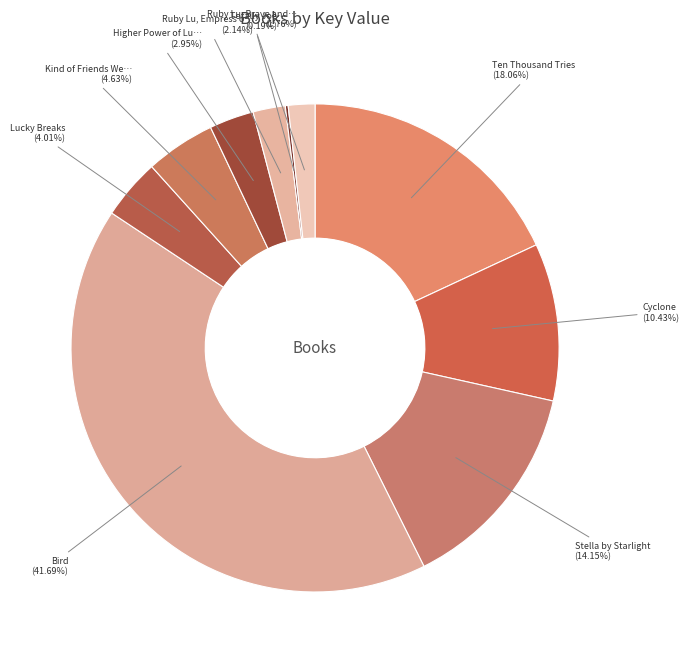

Which slice is the largest?

Bird